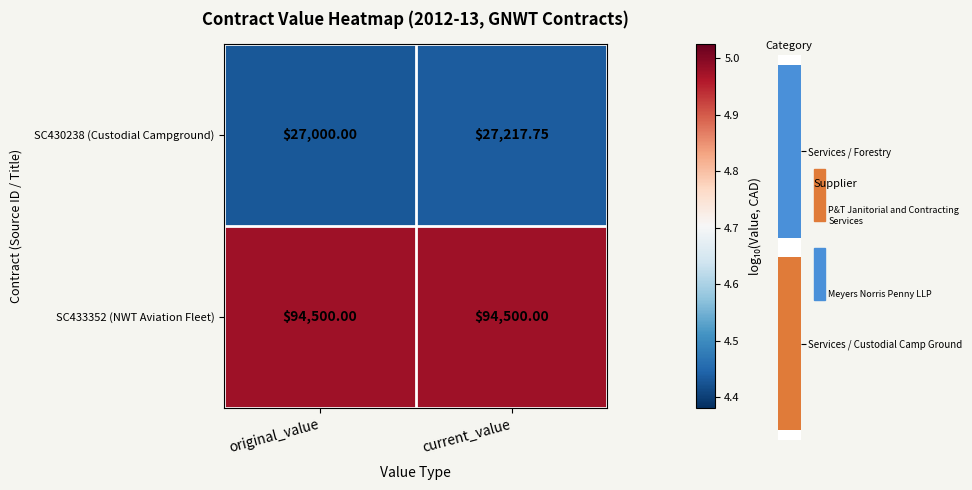

What is the total value across all series at original_value?

9.4